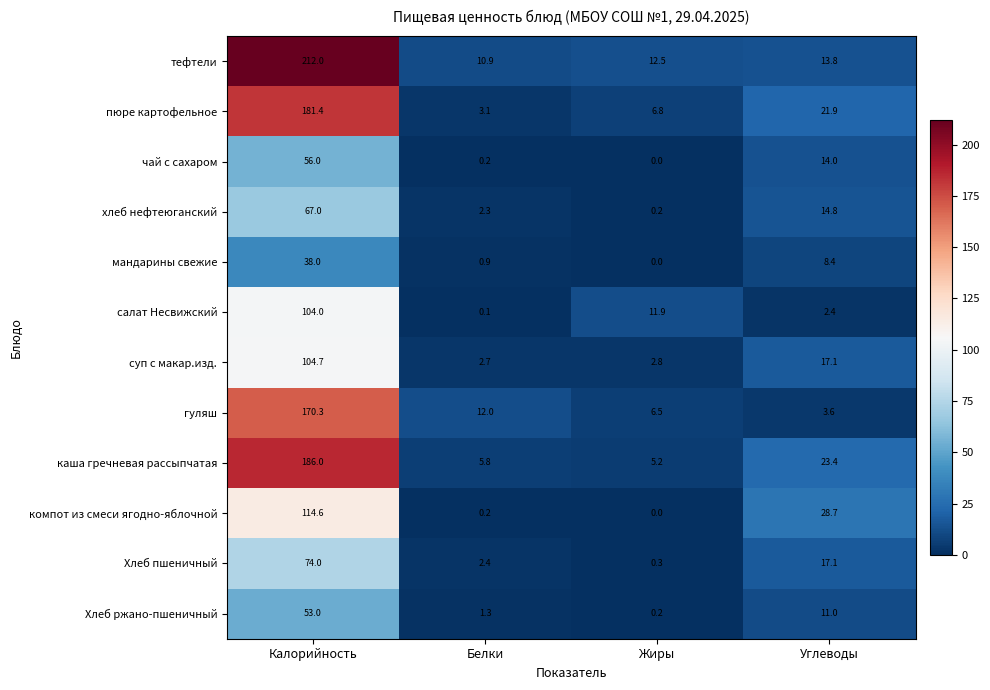

Between Белки and Жиры, which series saw the biggest shift?

салат Несвижский